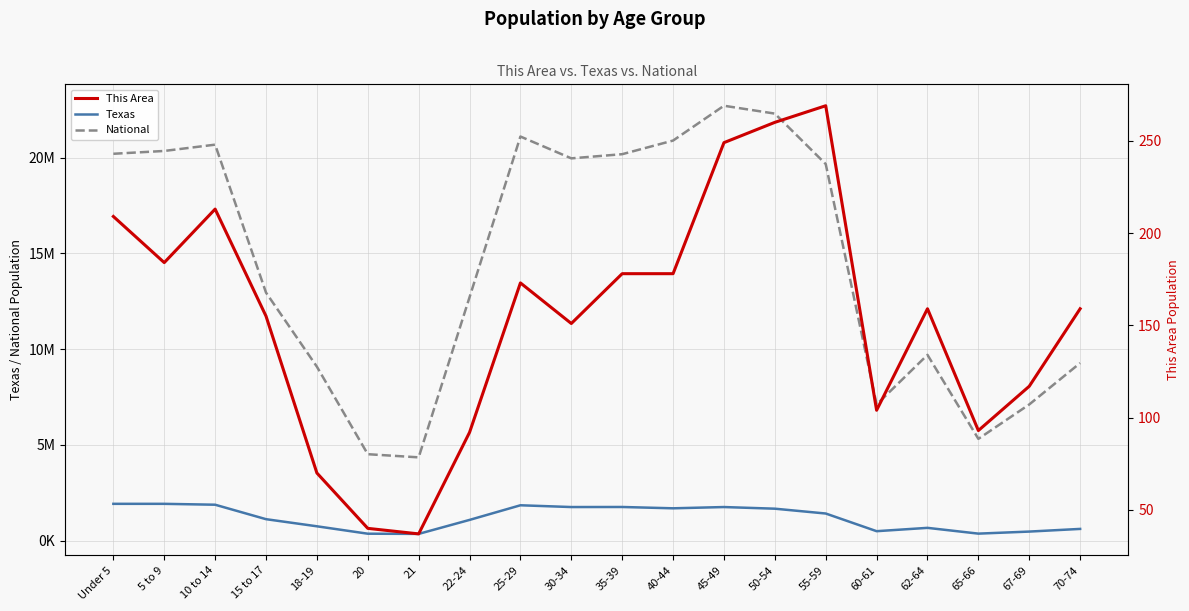

Which series has the largest total across all categories?

National